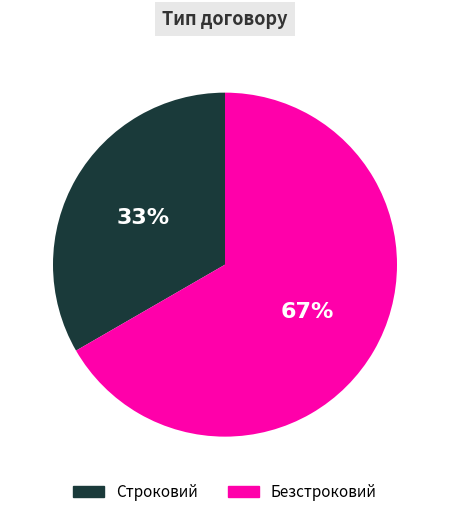

Is it true that Строковий is 33% of the pie?

True